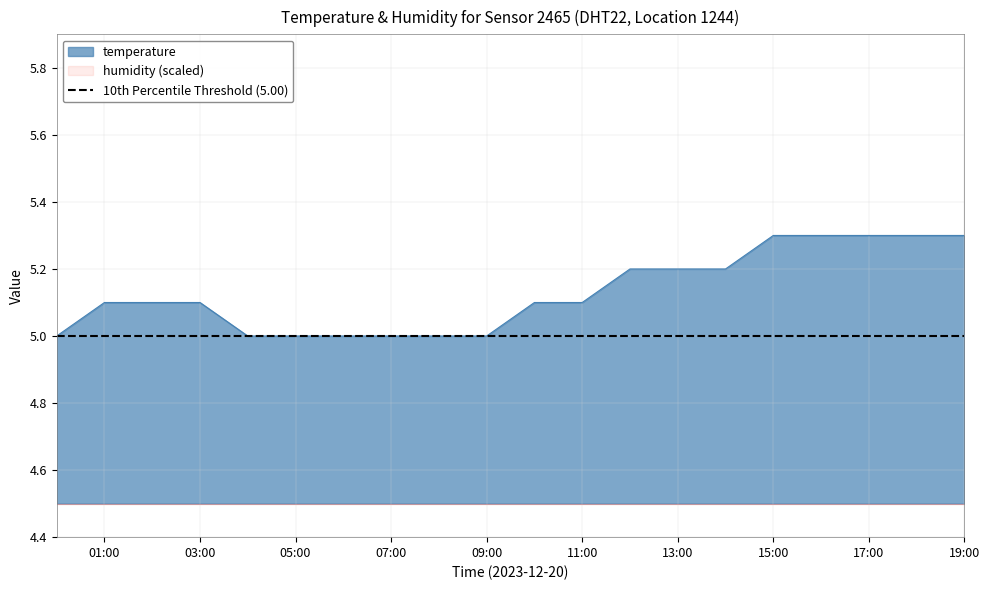

Reading right to left, extract all data points from this chart.

5.3	5.3	5.3	5.3	5.3	5.2	5.2	5.2	5.1	5.1	5.0	5.0	5.0	5.0	5.0	5.0	5.1	5.1	5.1	5.0